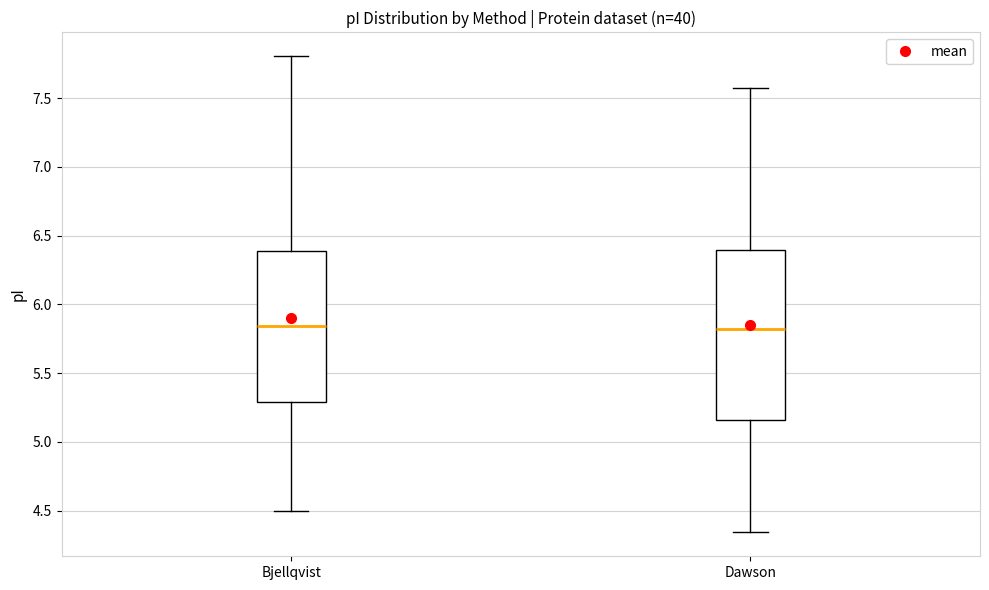

Comparing the boxes themselves (not the whiskers), which one is the tallest?

Dawson